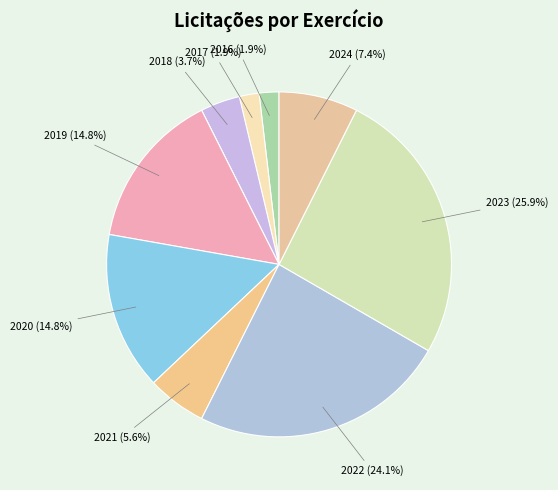

Between 2018 and 2020, which is larger?

2020